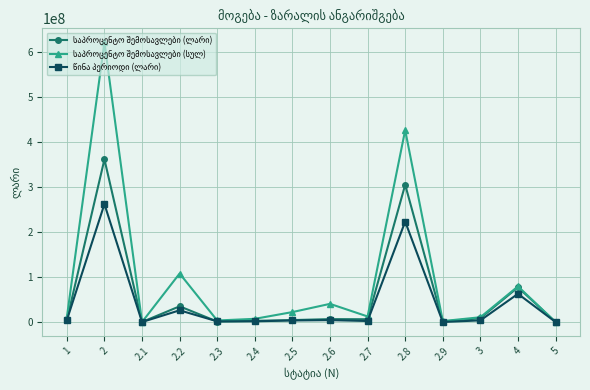

How many lines are shown in the chart?

3